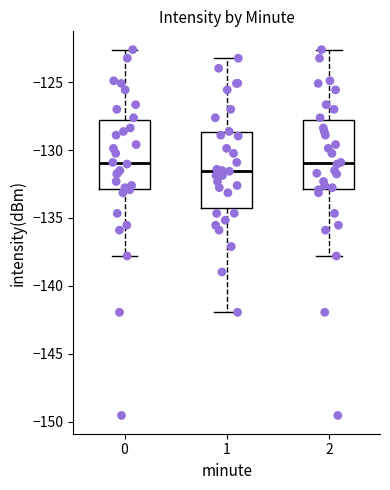

Reading left to right, read every box against the y-axis: the position of its median line, the range the box covers, and the ends of its whiskers. The values are not printed on the chart, so give them approximately, as read against the axis.

0: median -131.0, box -133.0 to -128.0, whiskers -138.0 to -122.5
1: median -131.5, box -134.5 to -128.5, whiskers -142.0 to -123.0
2: median -131.0, box -133.0 to -128.0, whiskers -138.0 to -122.5